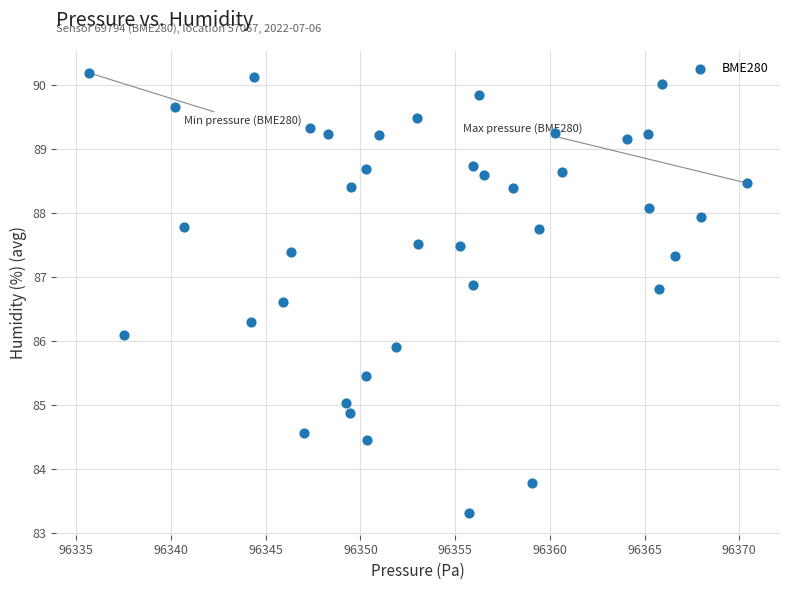

What is the range of X values (max minus min)?

34.7